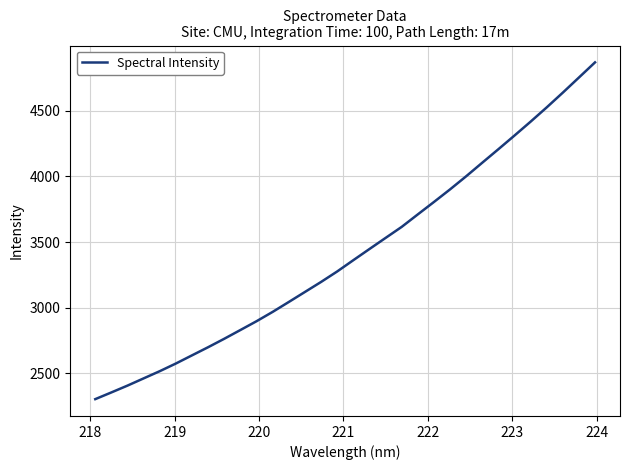

What is the smallest value displayed?

2304.8